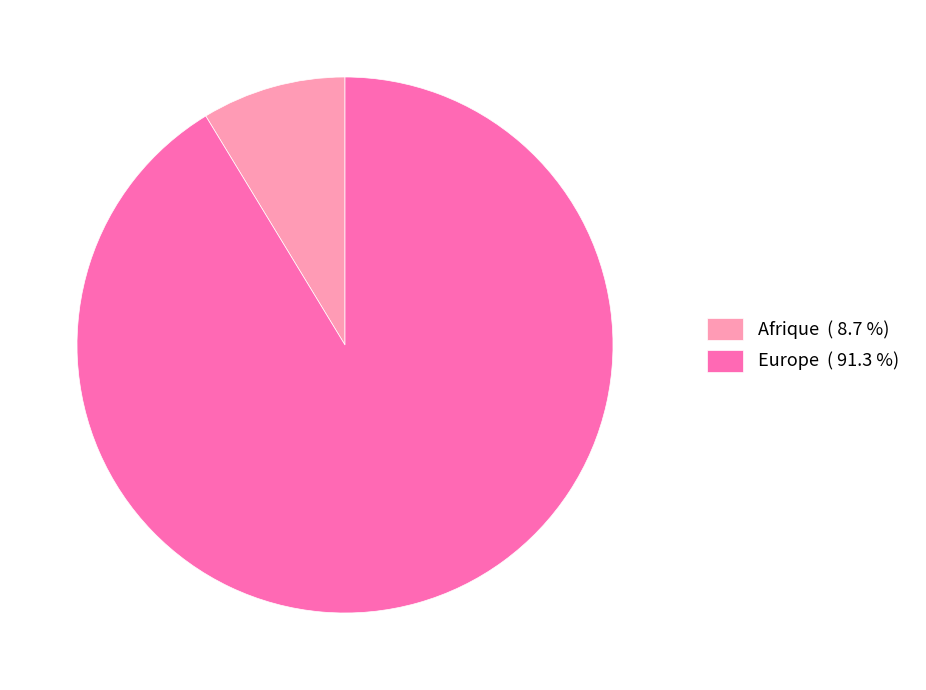

Do Afrique ( 8.7 %) and Europe ( 91.3 %) together represent more than half of the pie?

Yes